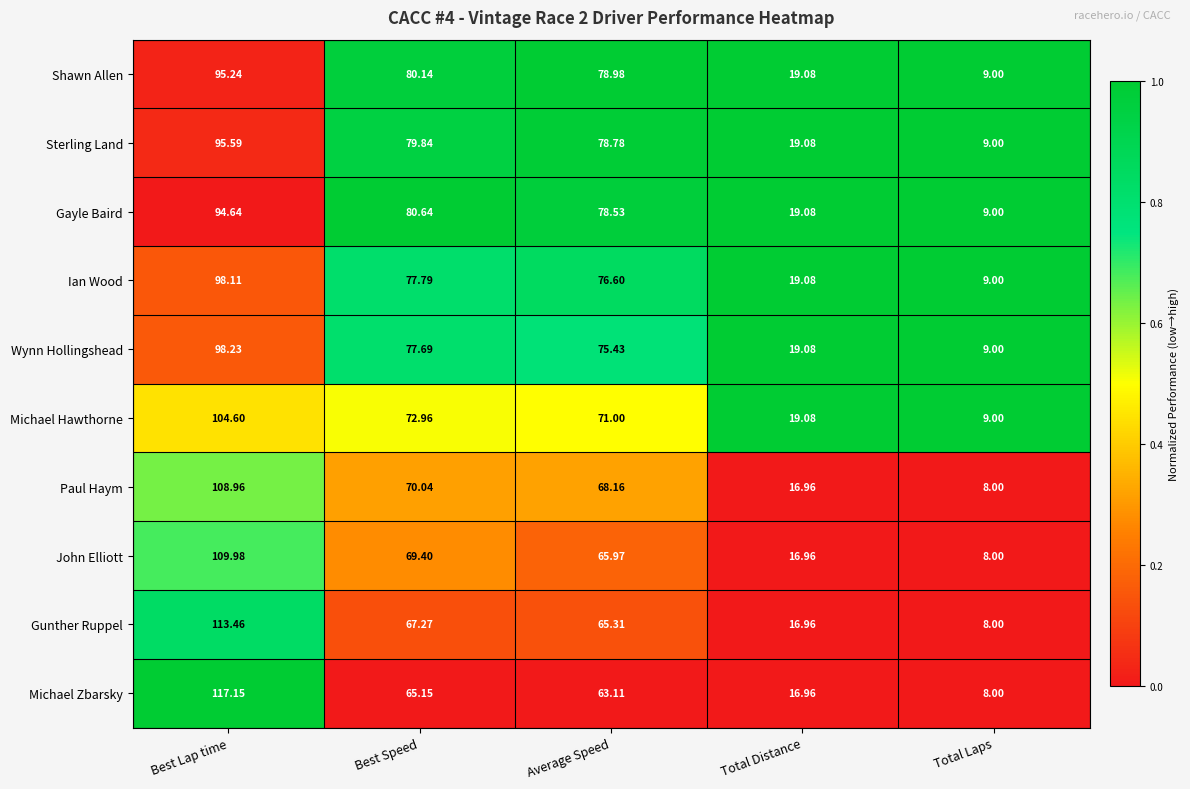

Which series has the largest range (max minus min)?

Michael Zbarsky